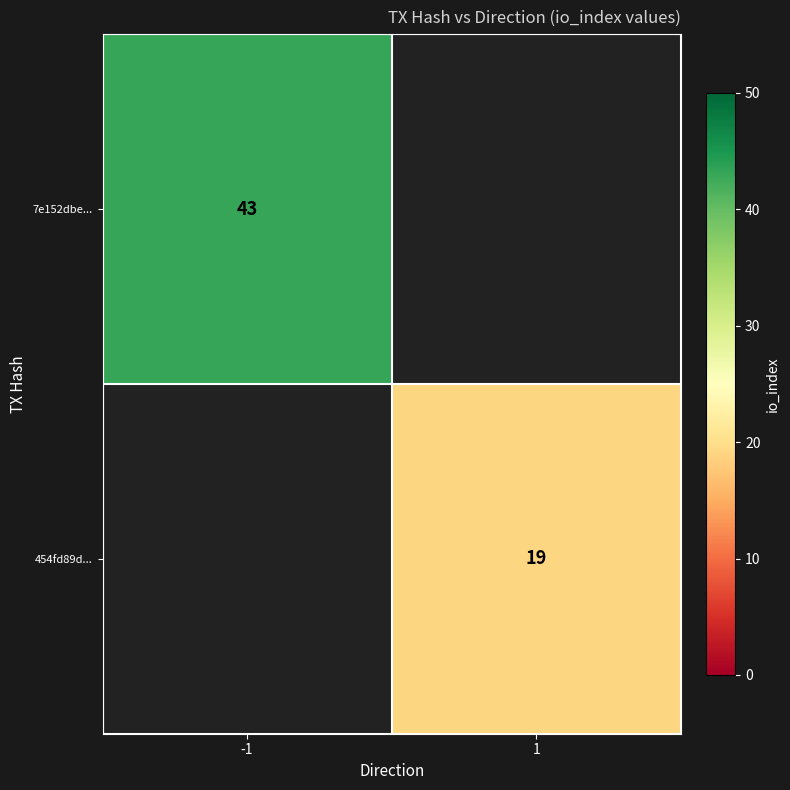

Is it true that 7e152dbe... equals 43 at -1?

True